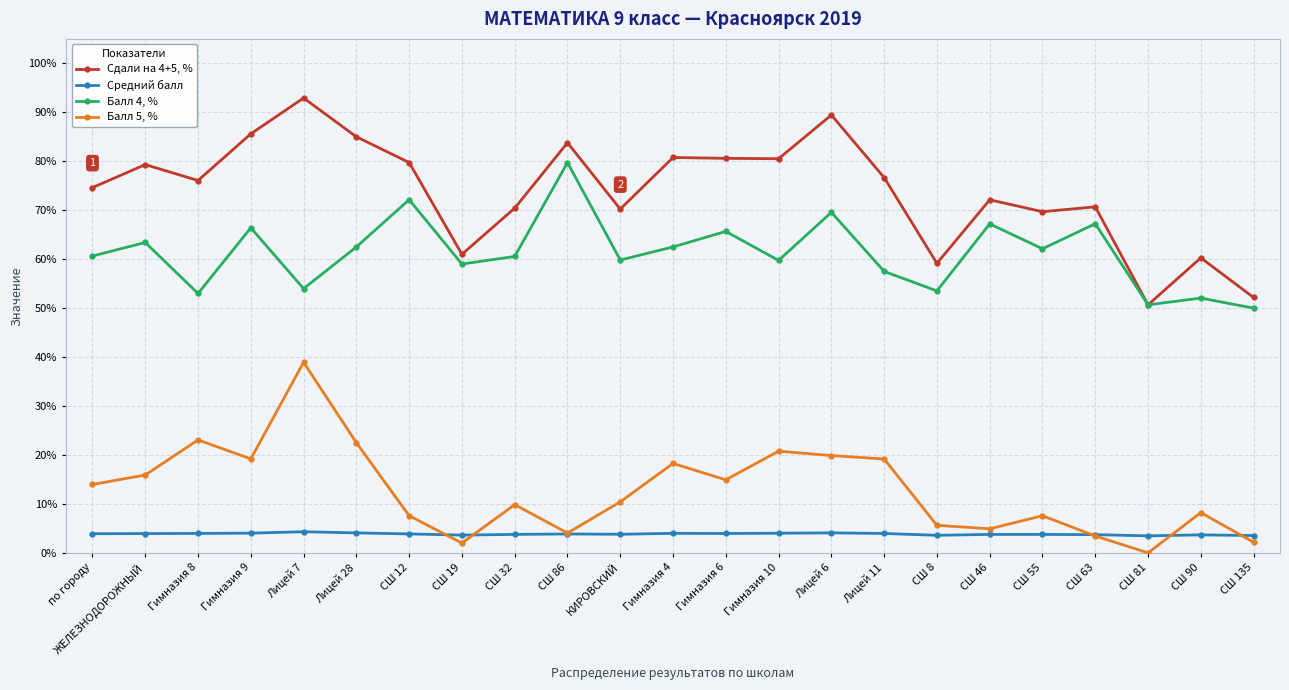

What position from the right is Гимназия 4?

12